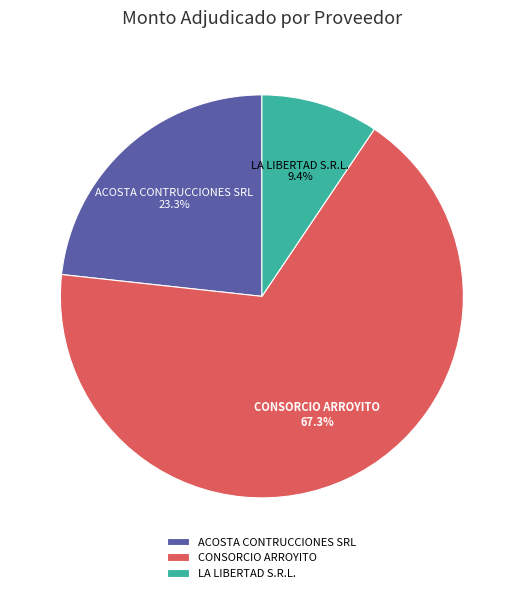

True or false: LA LIBERTAD S.R.L. accounts for 9% of the total.

True